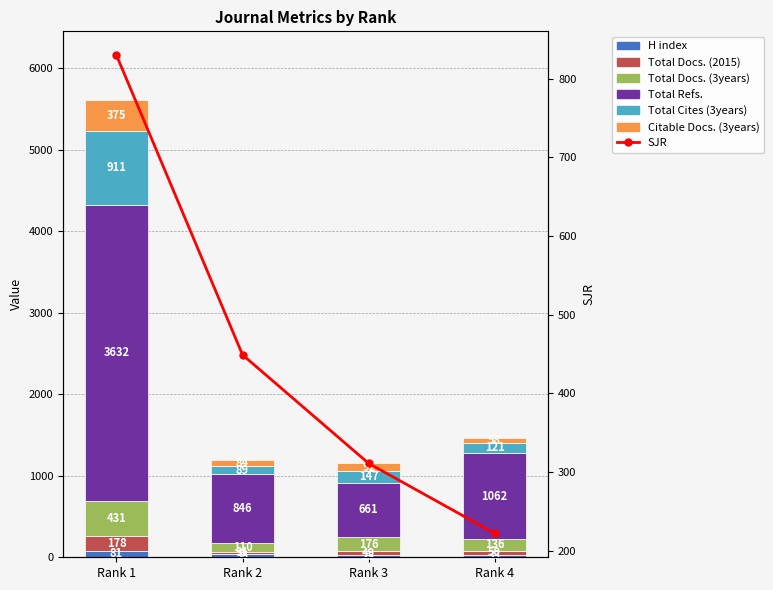

Are the bars horizontal?

No